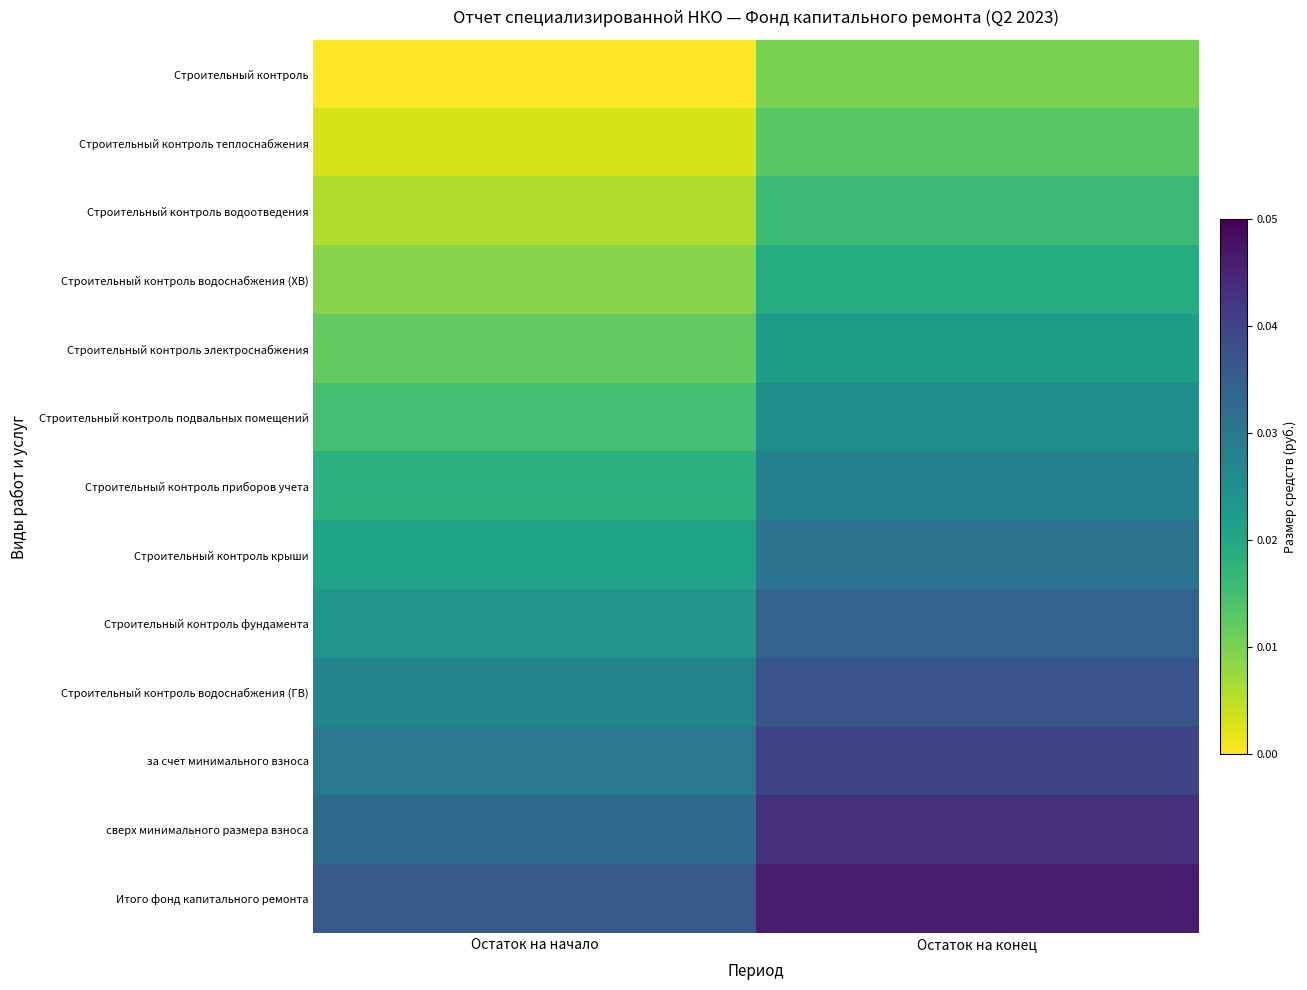

At how many categories does at least one series exceed 0?

2